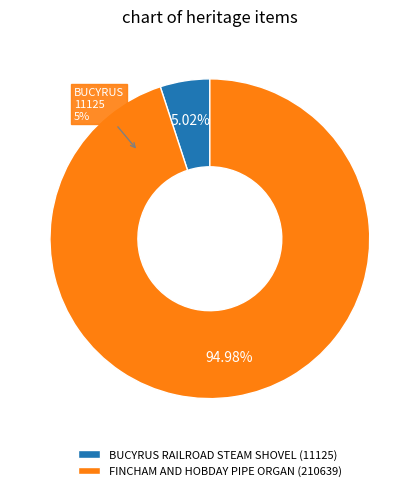

True or false: FINCHAM AND HOBDAY PIPE ORGAN accounts for 87% of the total.

False